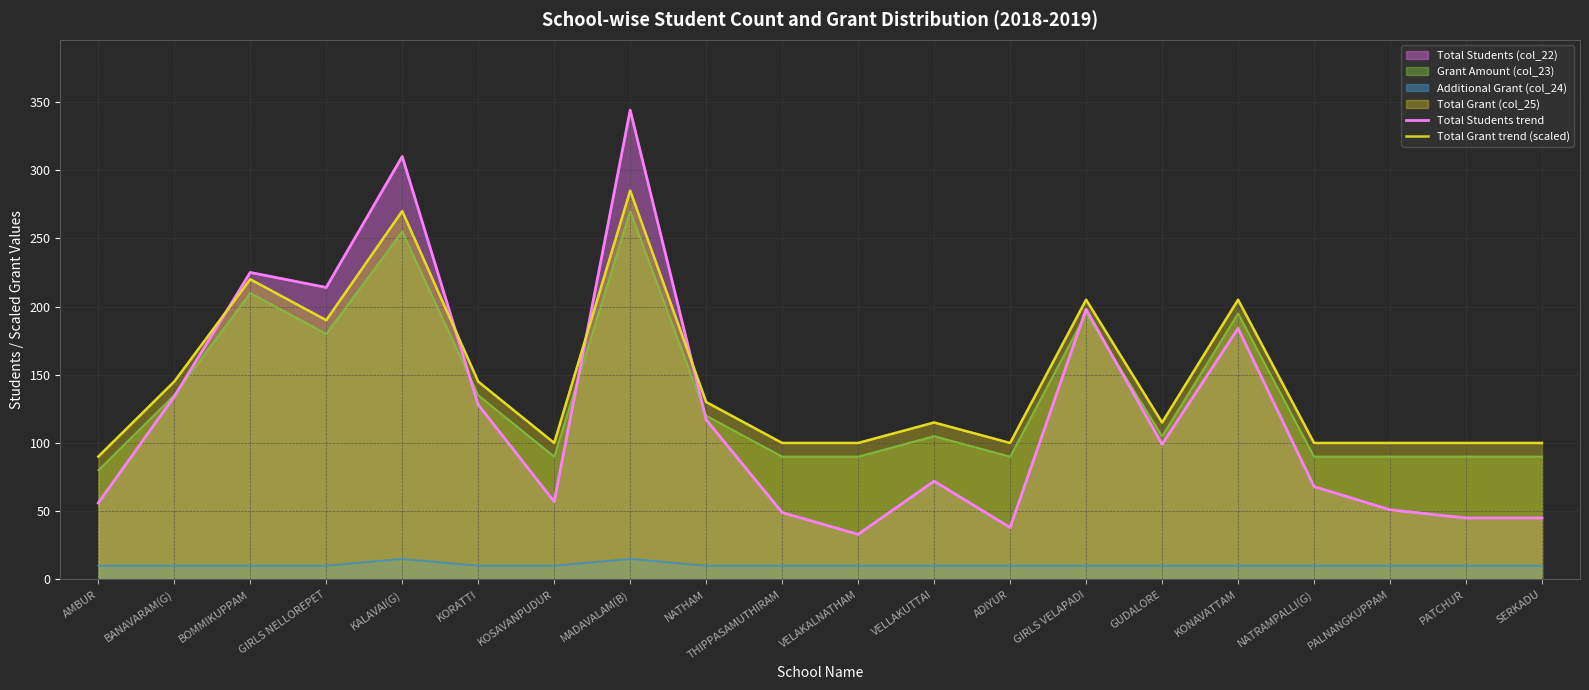

The value of Total Students trend at ADIYUR is 57. True or false?

False